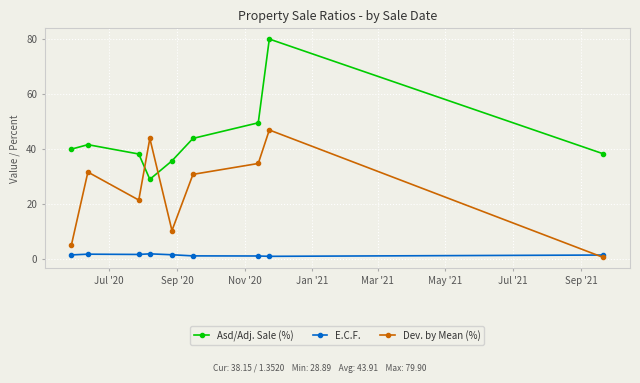

What is the value of the Dev. by Mean (%) point at the 3rd from the left?

21.3